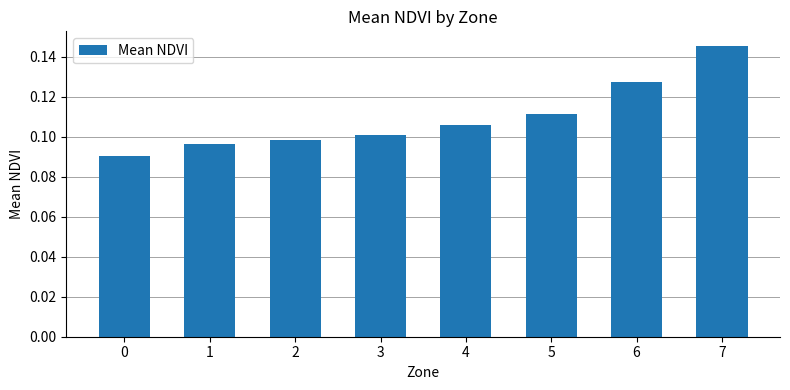

How many categories are shown in the chart?

8